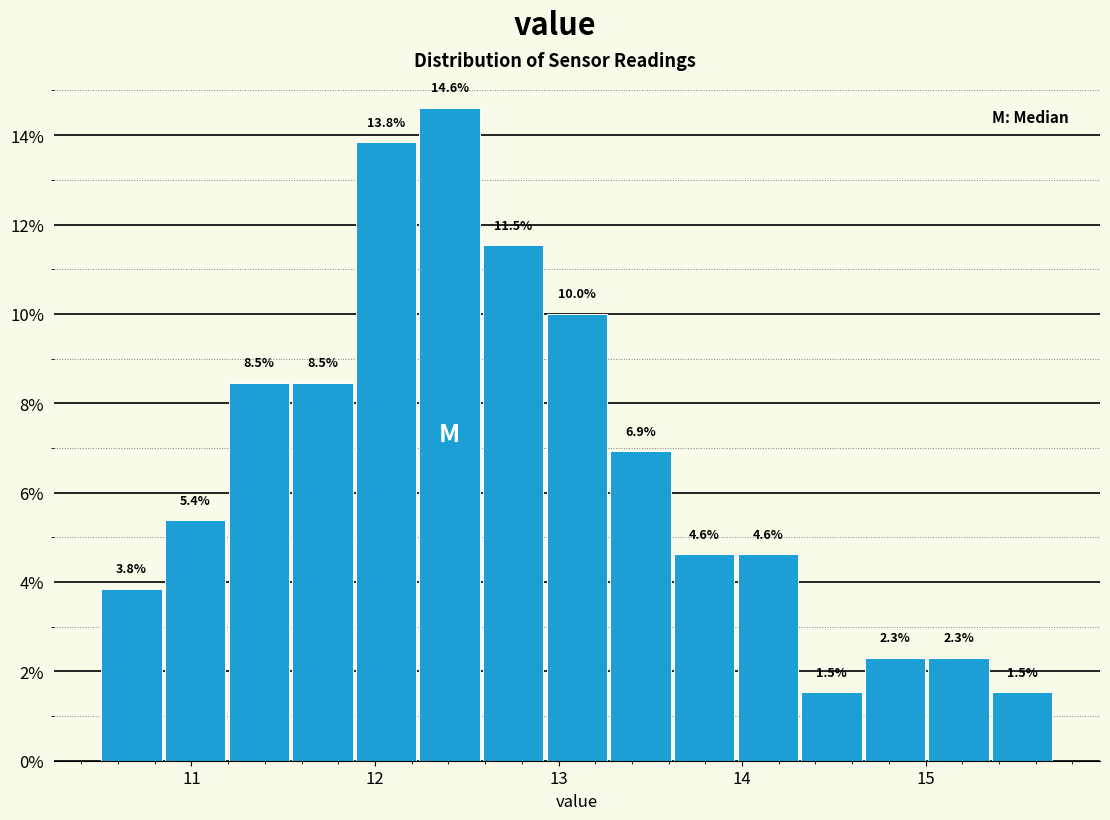

Around what value on the x-axis is the tallest bar? Give the approximate position of its centre, as read against the axis.

12.4